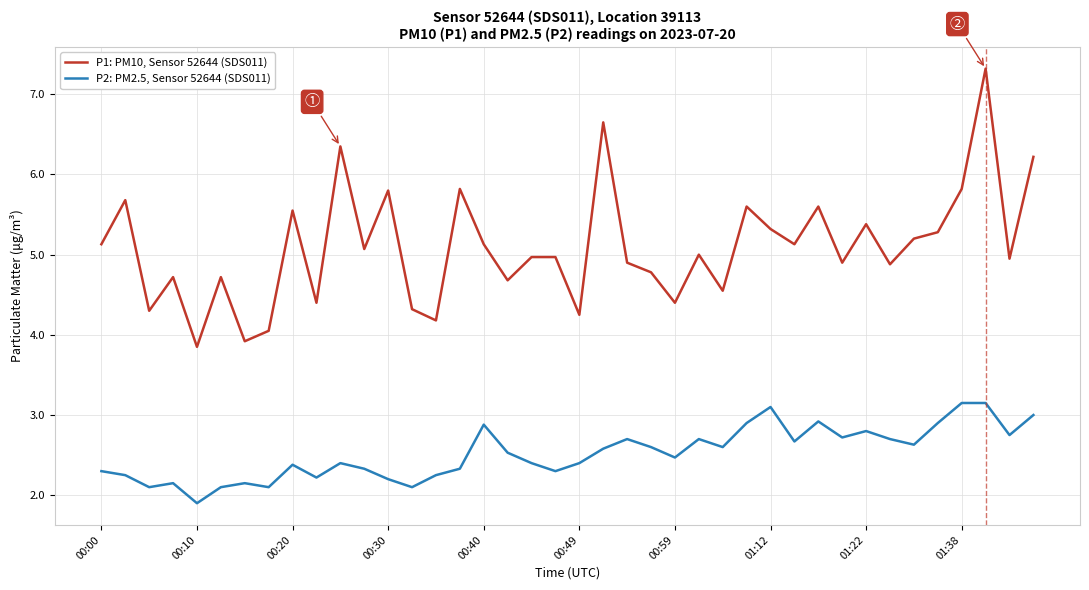

True or false: P1: PM10, Sensor 52644 (SDS011) and P2: PM2.5, Sensor 52644 (SDS011) intersect in this chart.

False